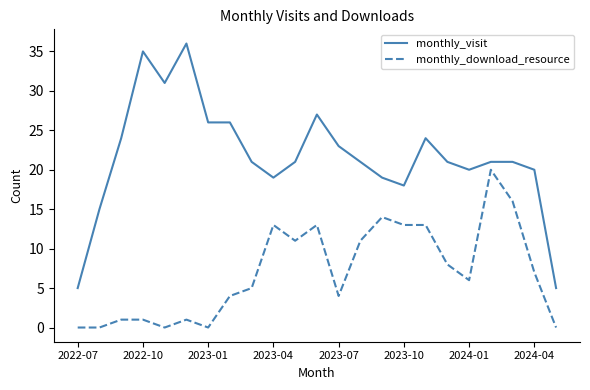

Rank the series by their average value, from highest to lowest.

monthly_visit, monthly_download_resource